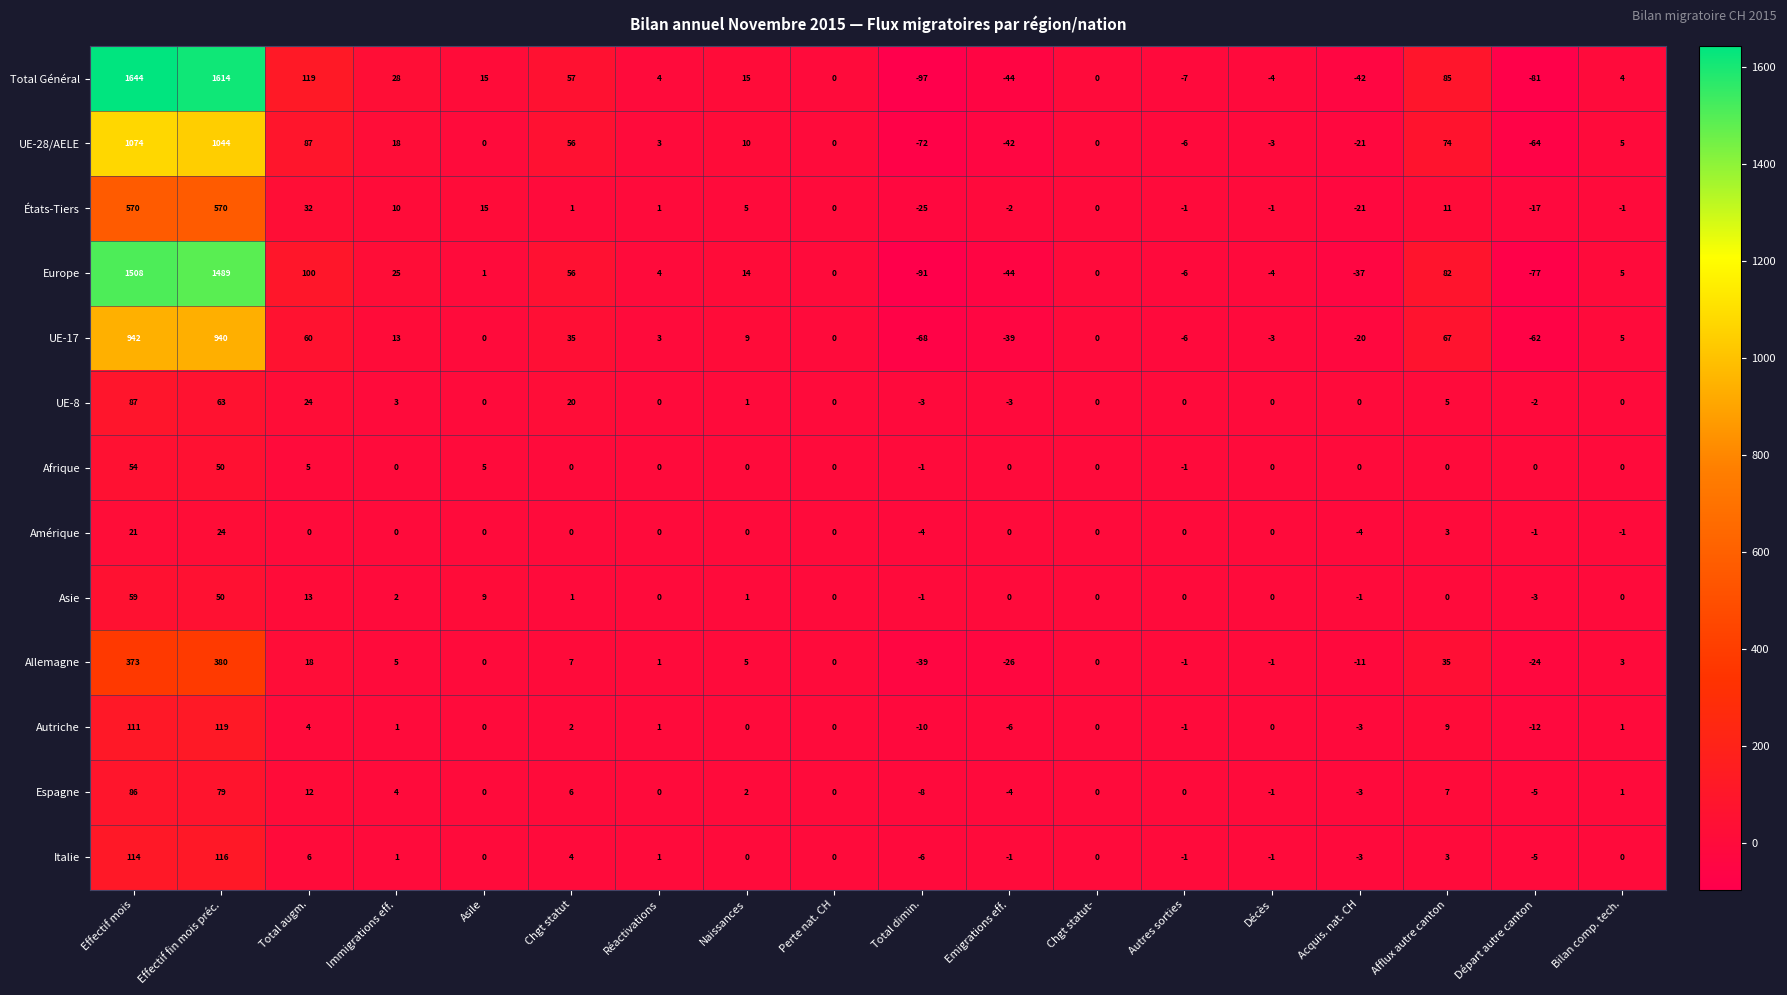

What is the smallest value displayed?

-97